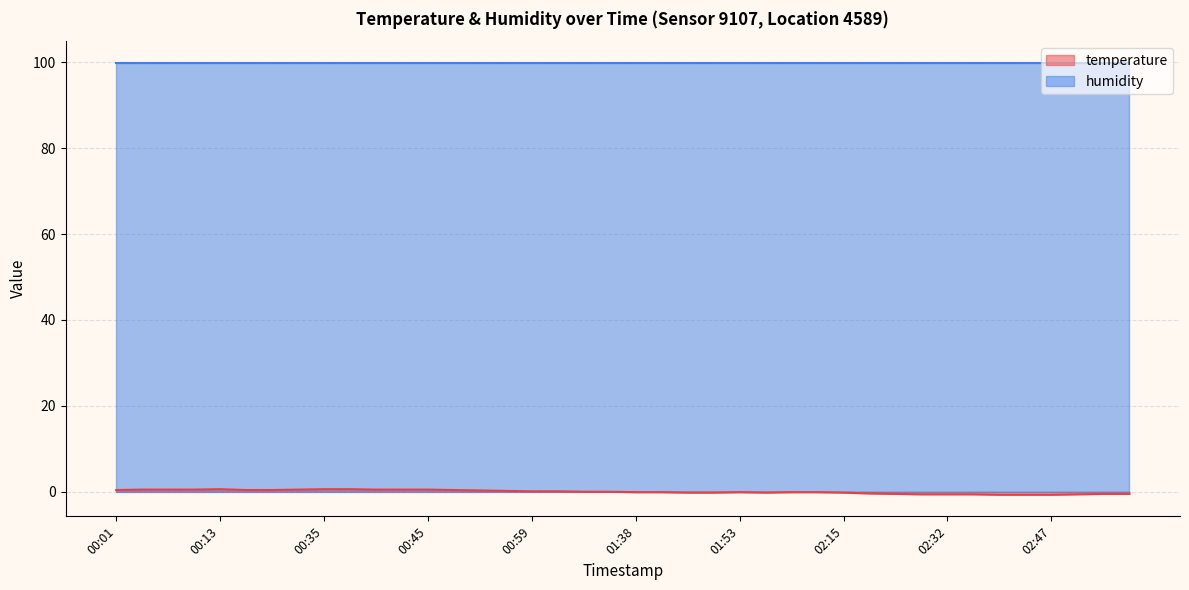

Rank the categories by value from highest to lowest.

00:13, 00:35, 00:37, 00:03, 00:08, 00:11, 00:28, 00:40, 00:42, 00:45, 00:01, 00:23, 00:25, 00:47, 00:52, 00:57, 00:59, 01:12, 01:34, 01:36, 01:38, 01:41, 01:53, 02:03, 02:05, 01:43, 01:46, 01:56, 02:15, 02:17, 02:25, 03:09, 03:11, 02:30, 02:32, 02:35, 02:59, 02:37, 02:39, 02:47